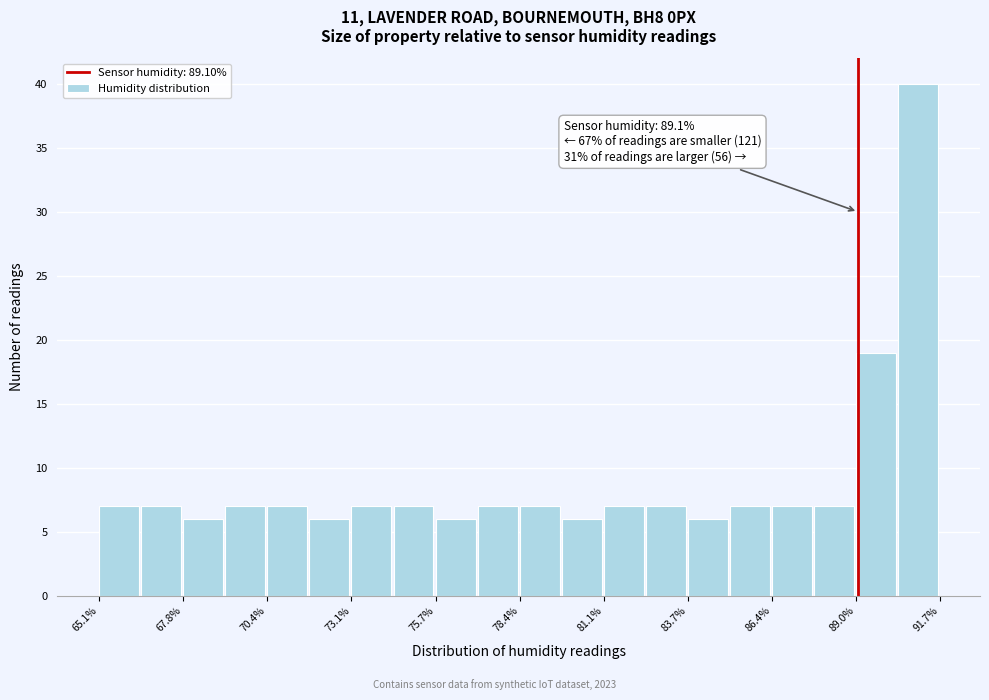

Around what value on the x-axis is the tallest bar? Give the approximate position of its centre, as read against the axis.

91.0